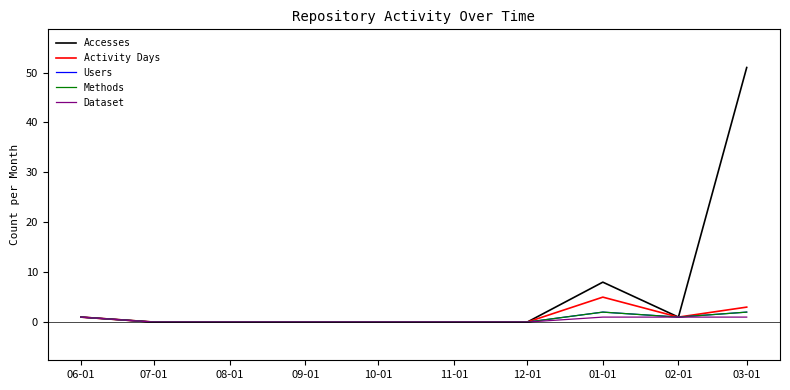

Does the chart display data point markers on the line(s)?

No